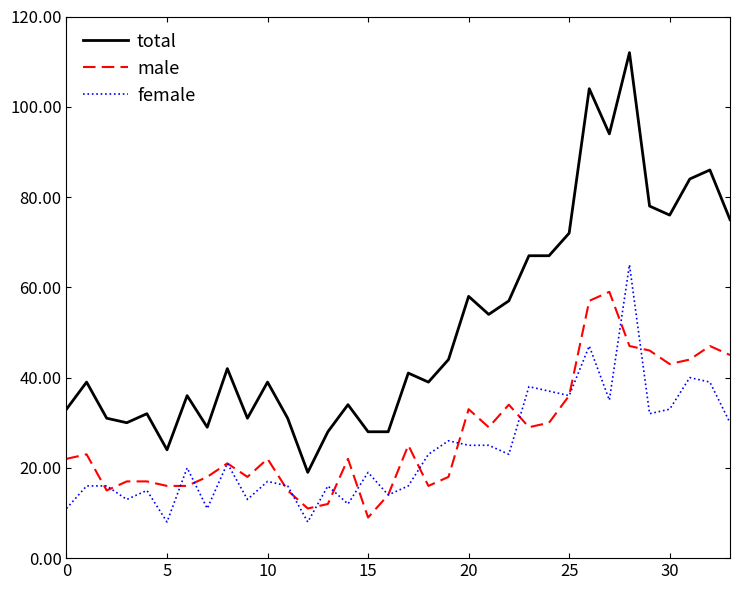

Which series has the largest total across all categories?

total